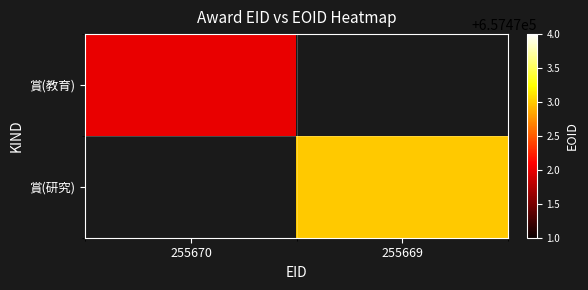

List the labels in order of 賞(教育) value, largest first.

255670, 255669